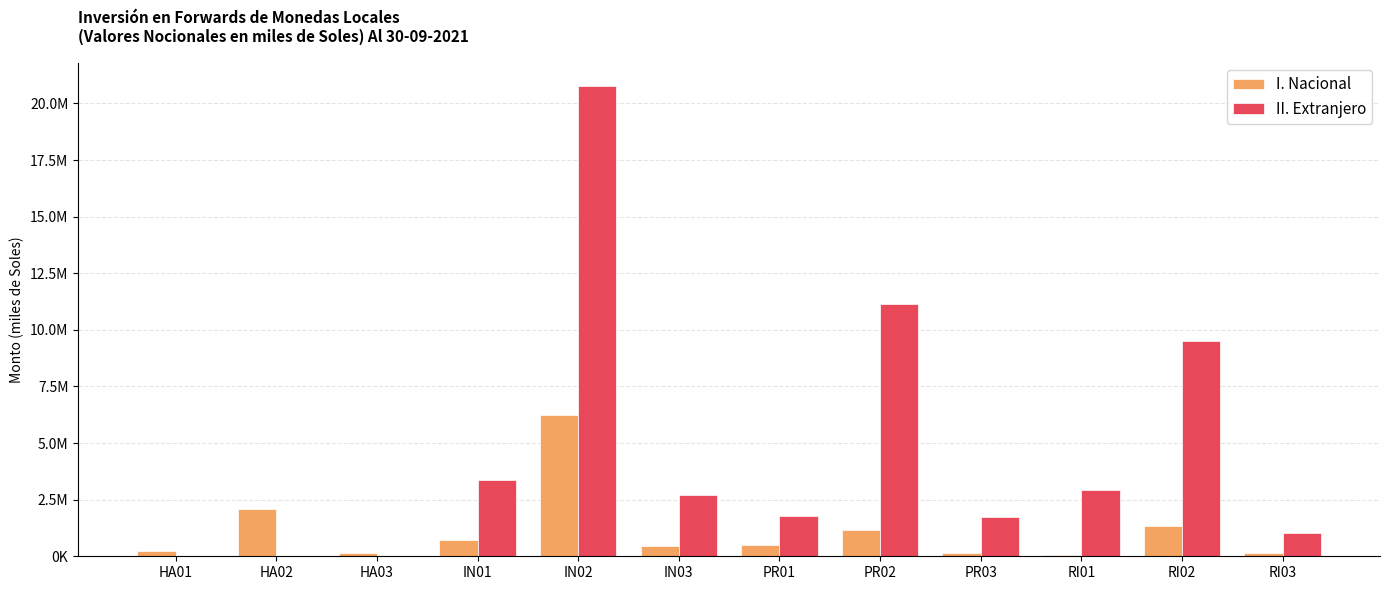

Reading right to left, transcribe all the data shown in this chart.

I. Nacional: 140481.2	1334158.2	60737.5	151223.9	1171365.3	508211.4	456927.5	6243262.1	726936.5	143847.6	2103046.7	236682.4
II. Extranjero: 1009033.9	9523723.9	2936057.3	1754342.4	11134842.6	1769264.3	2699886.3	20770323.3	3389641.3	0.0	0.0	0.0